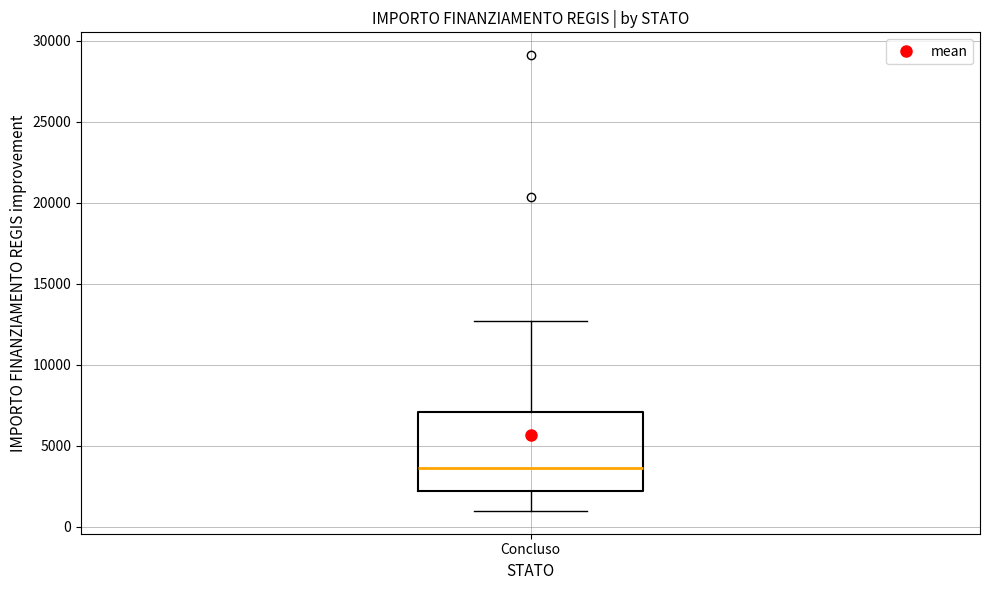

Where does the upper whisker of the box for Concluso end on the y-axis? The values are not printed on the chart, so give them approximately, as read against the axis.

12500